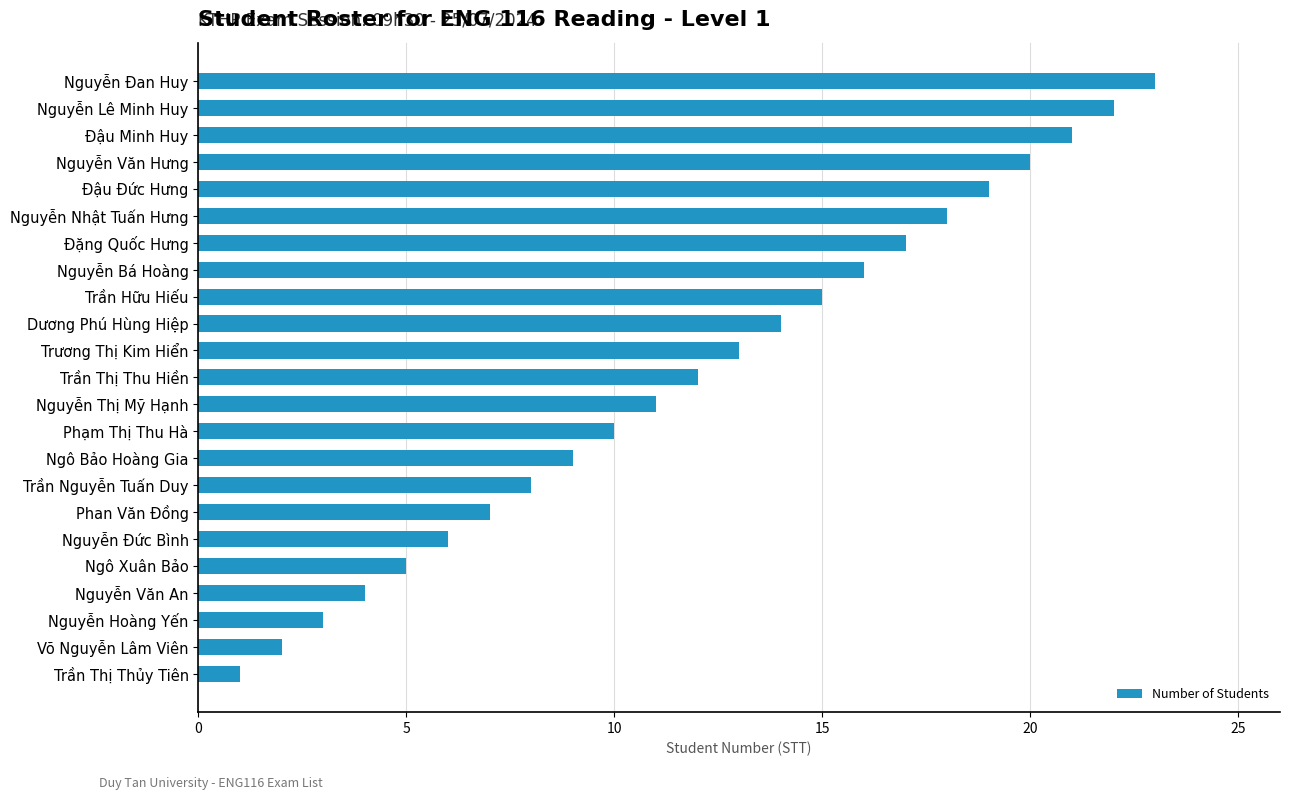

What is the sum of all values?

276